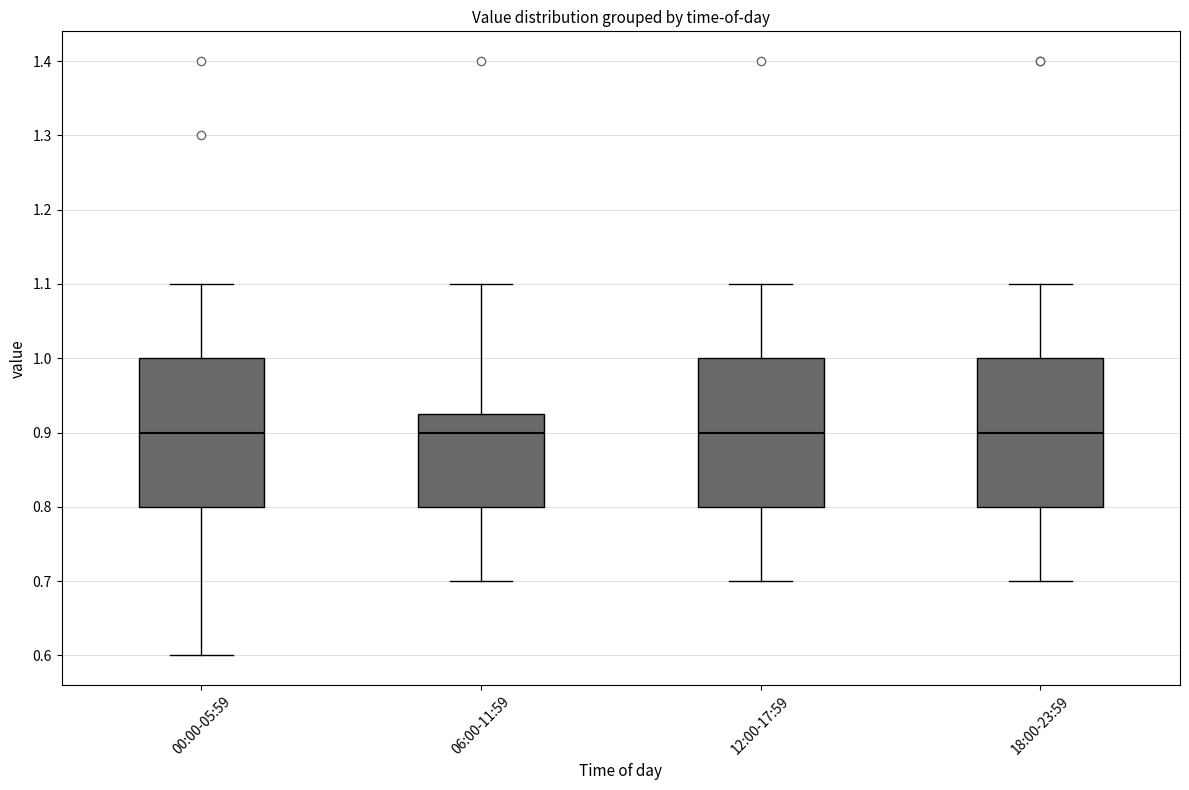

Reading left to right, transcribe this box plot: for each box, give where its median line is, the range the box spans, and where its two whiskers end, as read against the y-axis. The values are not printed on the chart, so give them approximately, as read against the axis.

00:00-05:59: median 0.90, box 0.80 to 1.00, whiskers 0.60 to 1.10
06:00-11:59: median 0.90, box 0.80 to 0.93, whiskers 0.70 to 1.10
12:00-17:59: median 0.90, box 0.80 to 1.00, whiskers 0.70 to 1.10
18:00-23:59: median 0.90, box 0.80 to 1.00, whiskers 0.70 to 1.10